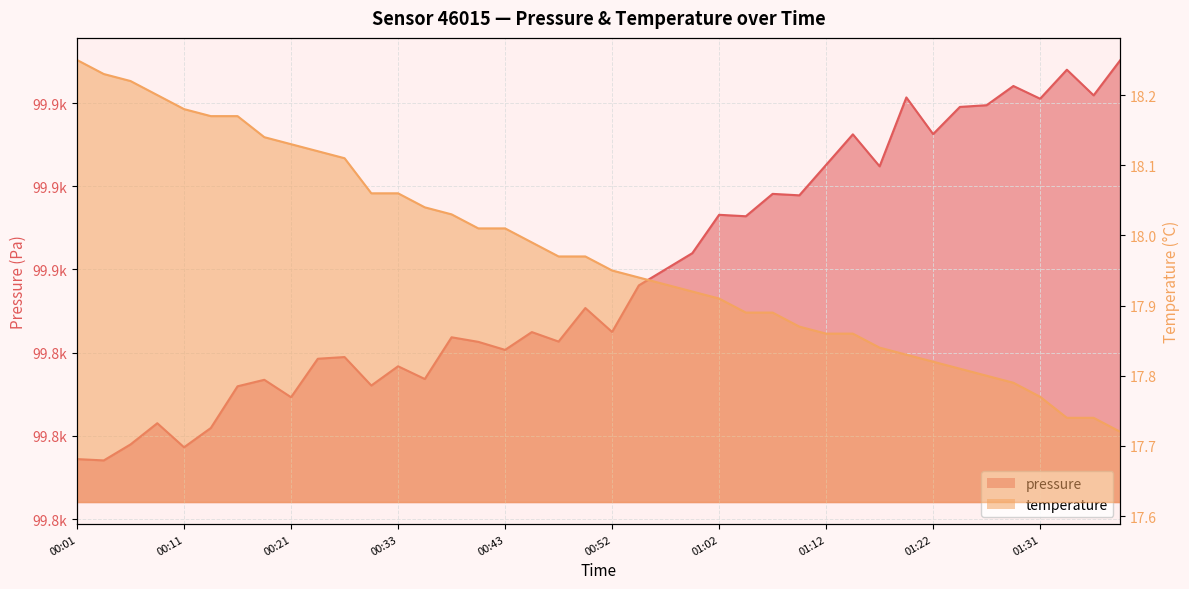

The pressure series shows 156621.0 at 01:26. True or false?

False